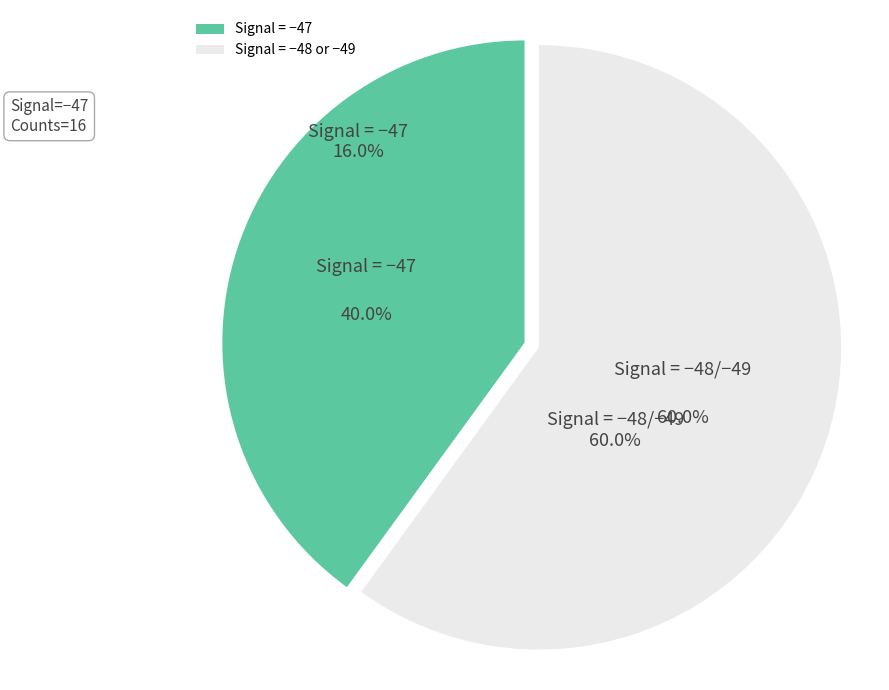

Between Signal = −48 or −49 and Signal = −47, which is larger?

Signal = −48 or −49